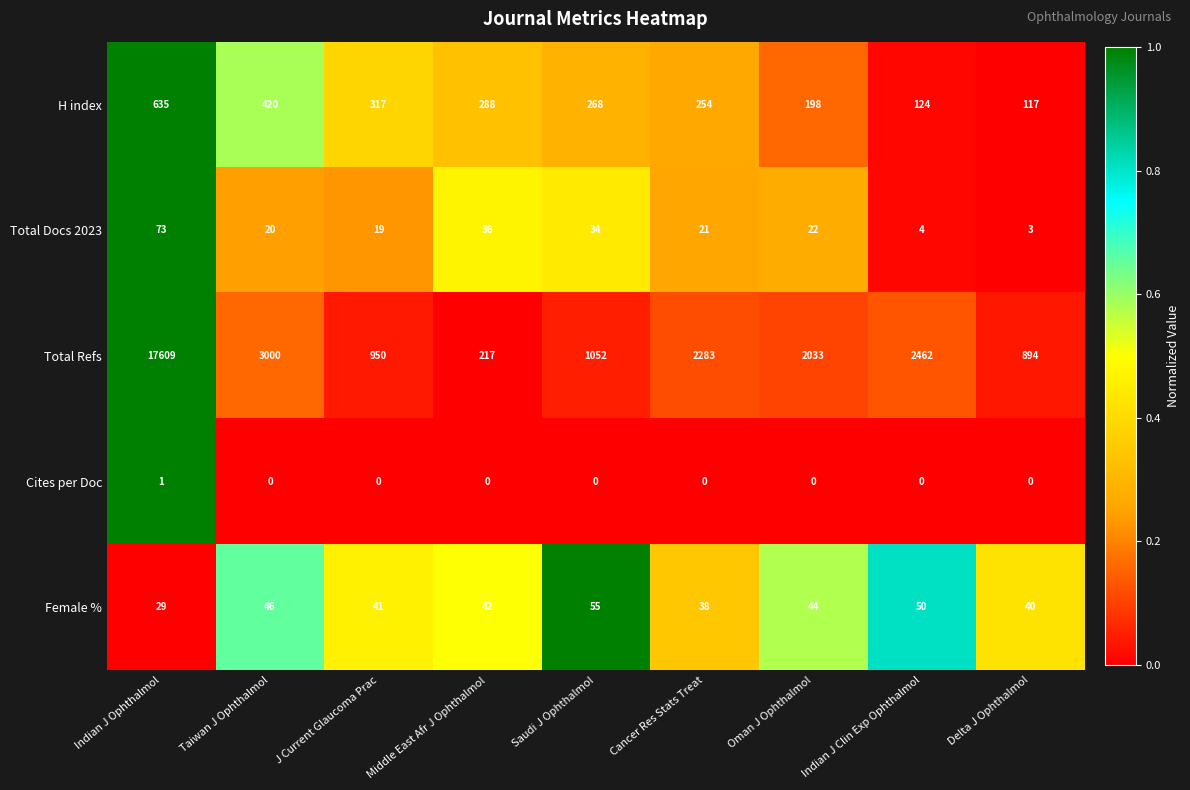

What is the maximum value shown in the chart?

17609